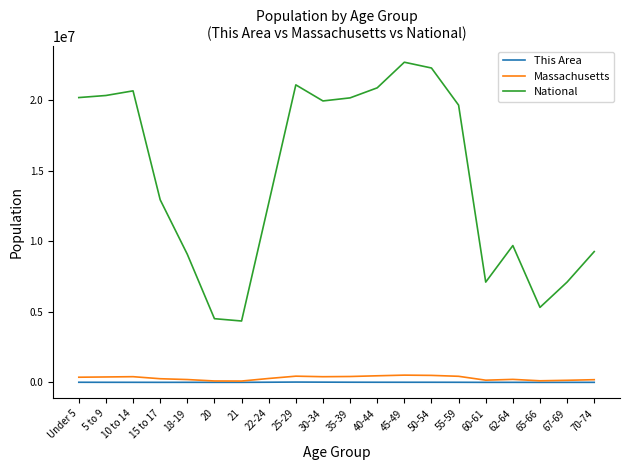

Which series has the largest total across all categories?

National